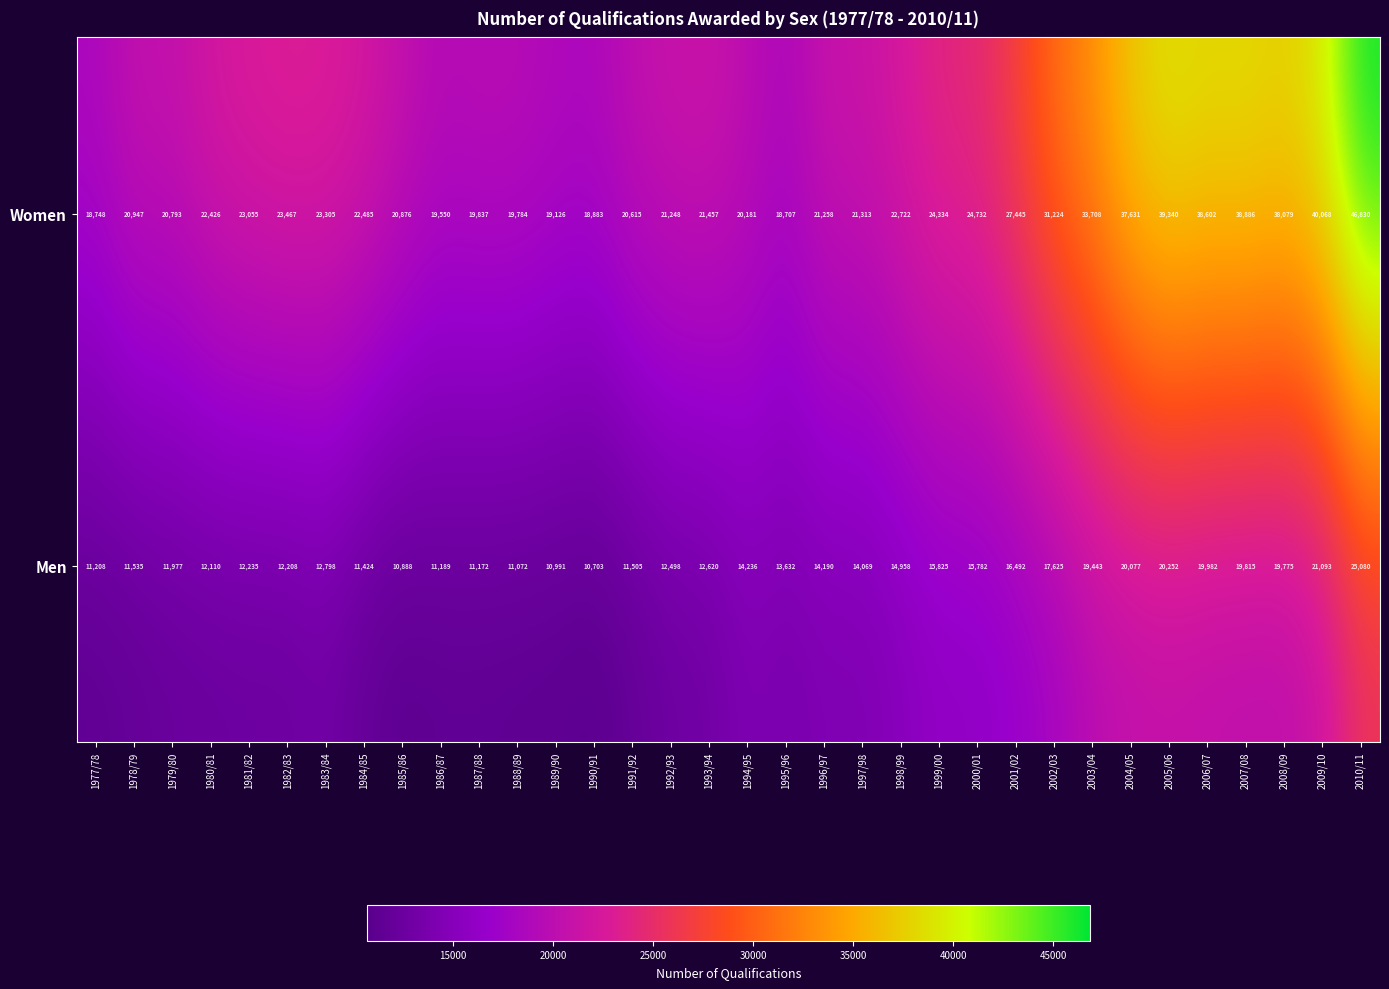

Which series has the largest total across all categories?

Women